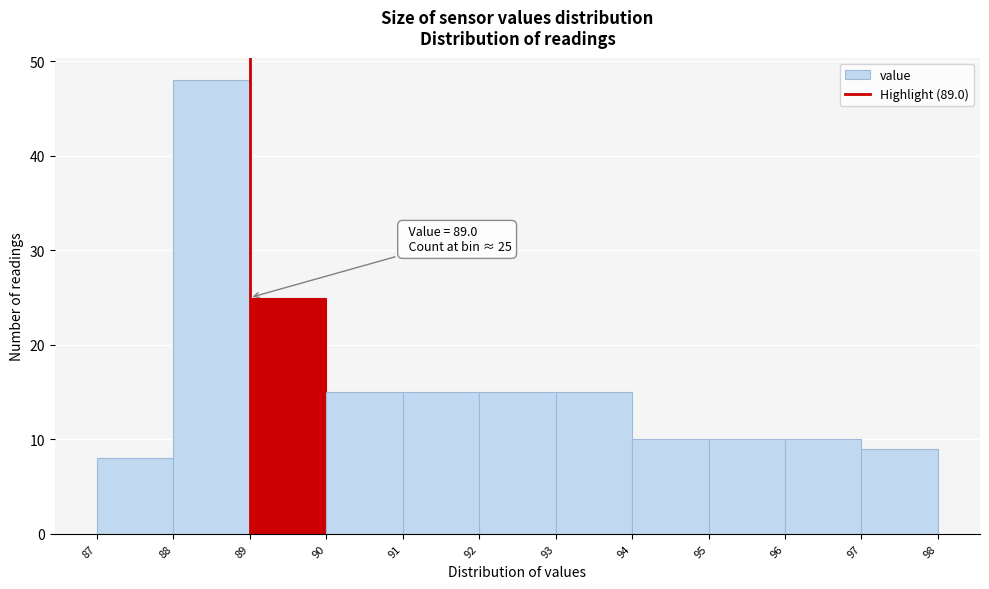

Over which range of the x-axis is the bar tallest?

88 to 89